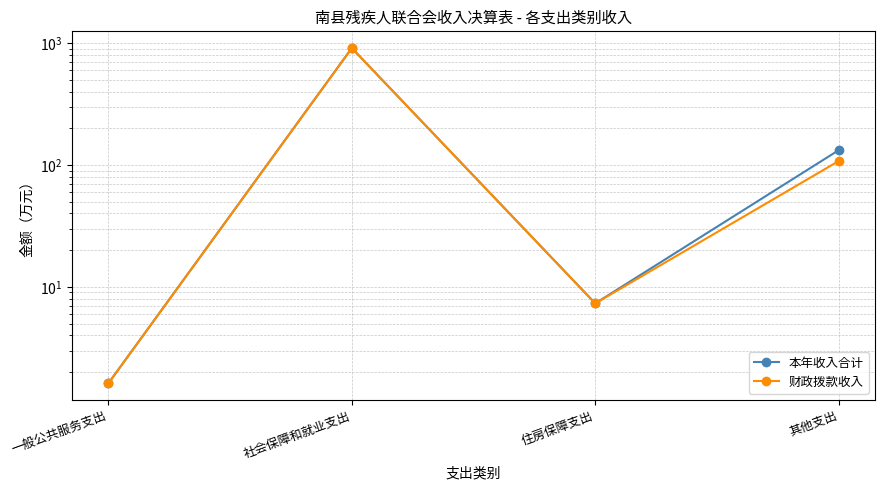

The value of 财政拨款收入 at 其他支出 is 107.6. True or false?

True